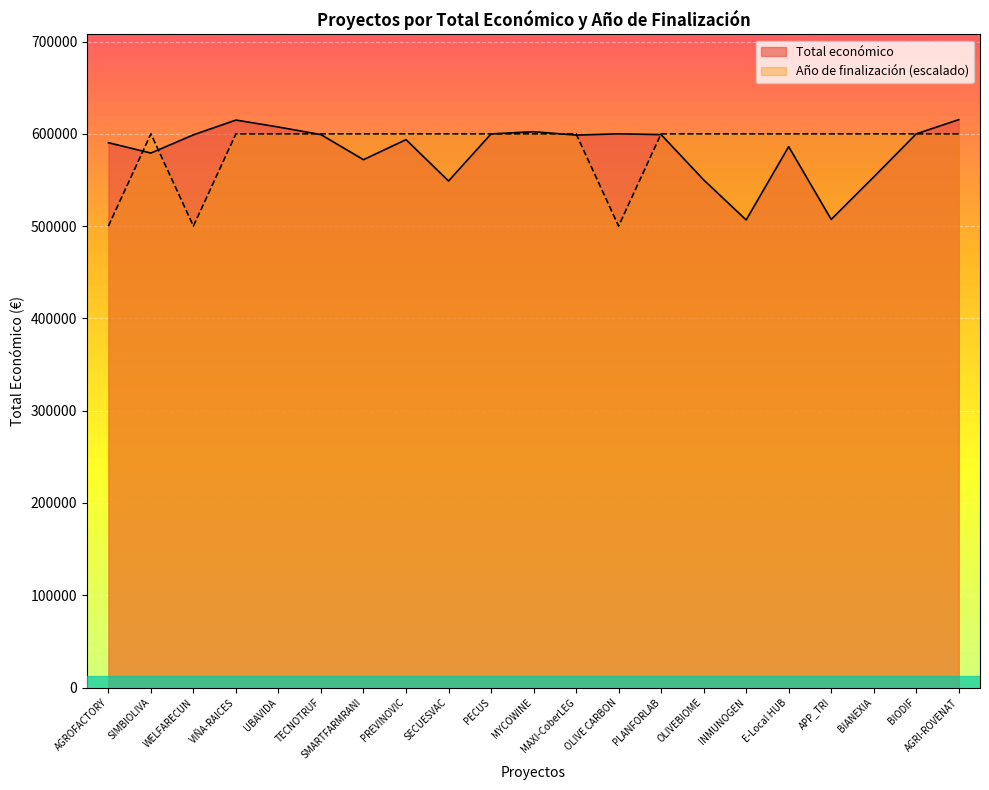

At E-Local HUB, list the series in order from largest to smallest.

Año de finalización (escalado), Total económico